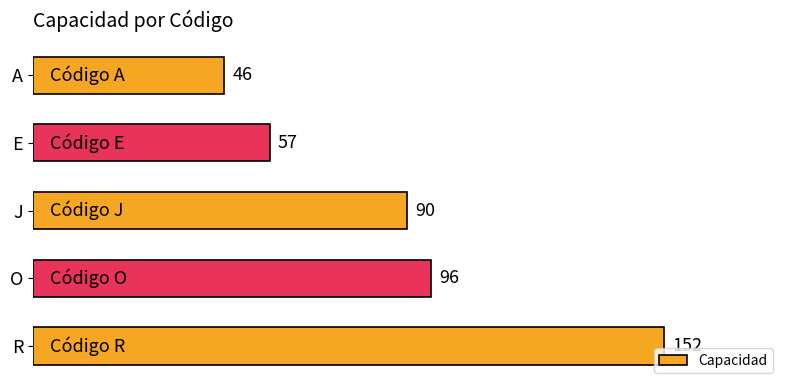

How many data points are less than 90?

2